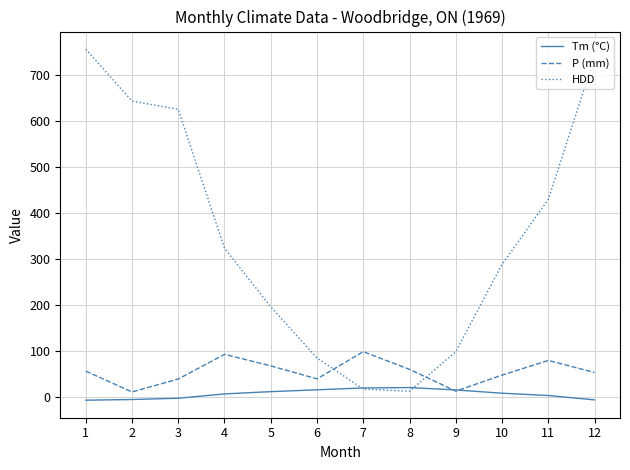

List the series in order of their peak value, highest first.

HDD, P (mm), Tm (°C)